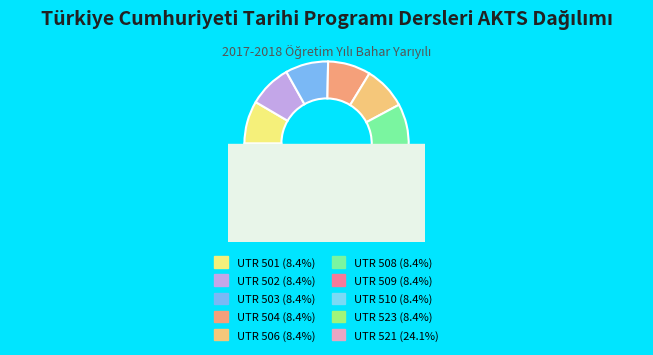

What is the change in value from UTR 506 to UTR 521?

+13